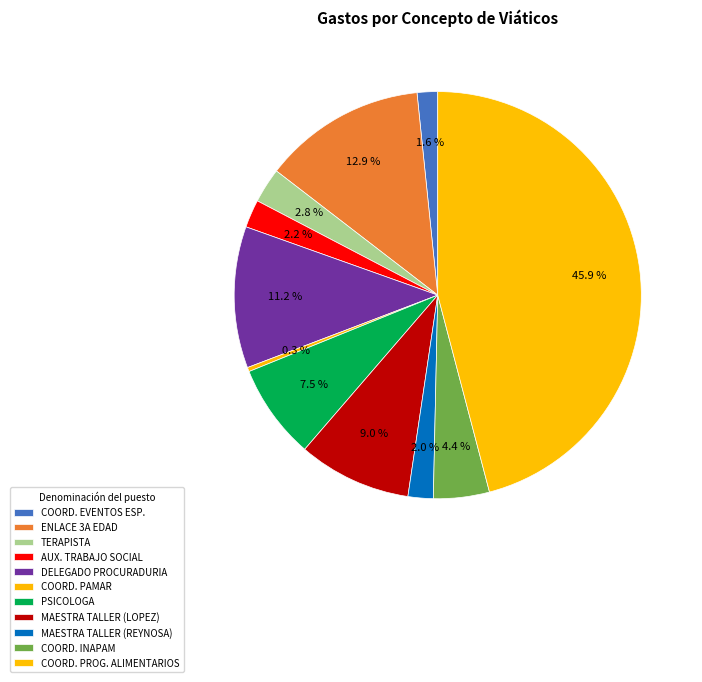

Which category has the biggest portion of the pie?

COORDINADORA PROGRAMAS ALIMENTARIOS